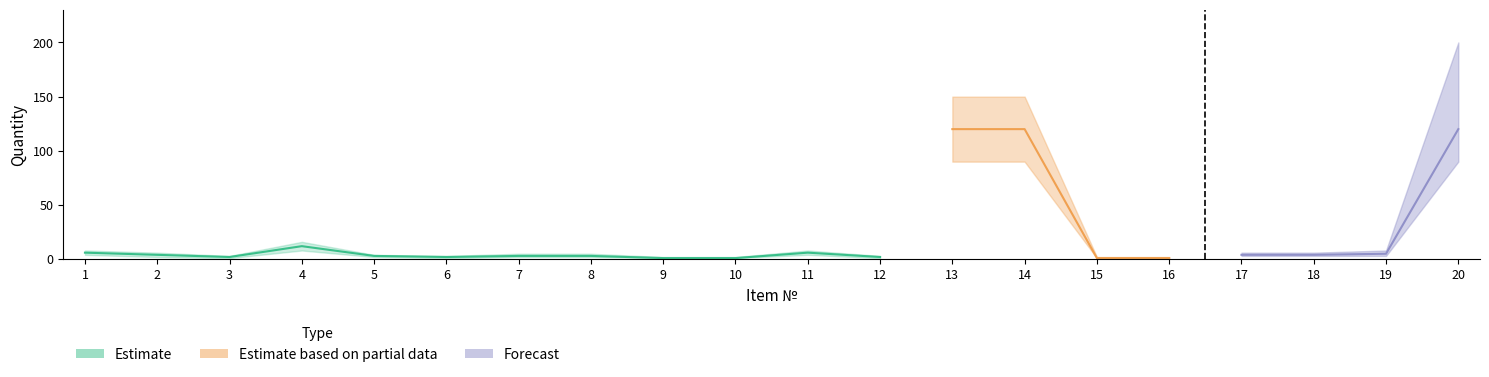

Between 4 and 12, which is larger?

4